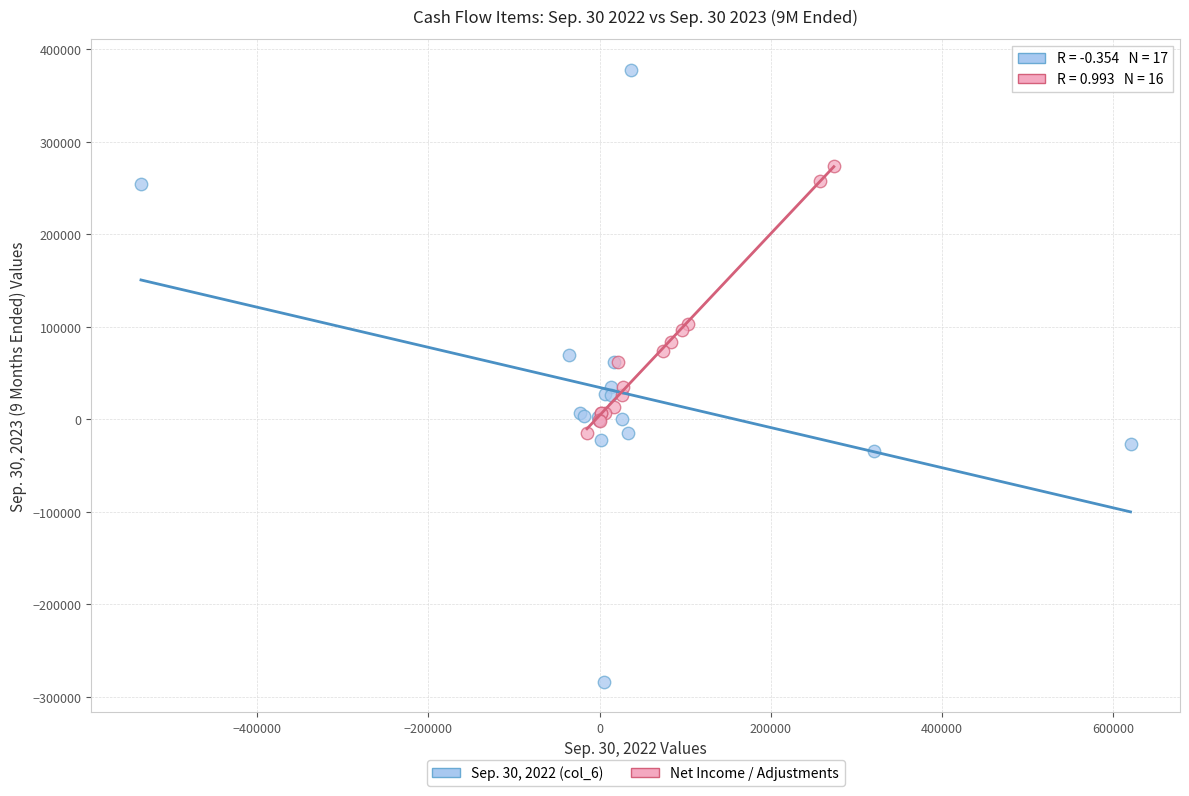

Which series contains the lowest Y value?

Sep. 30, 2022 (col_6)